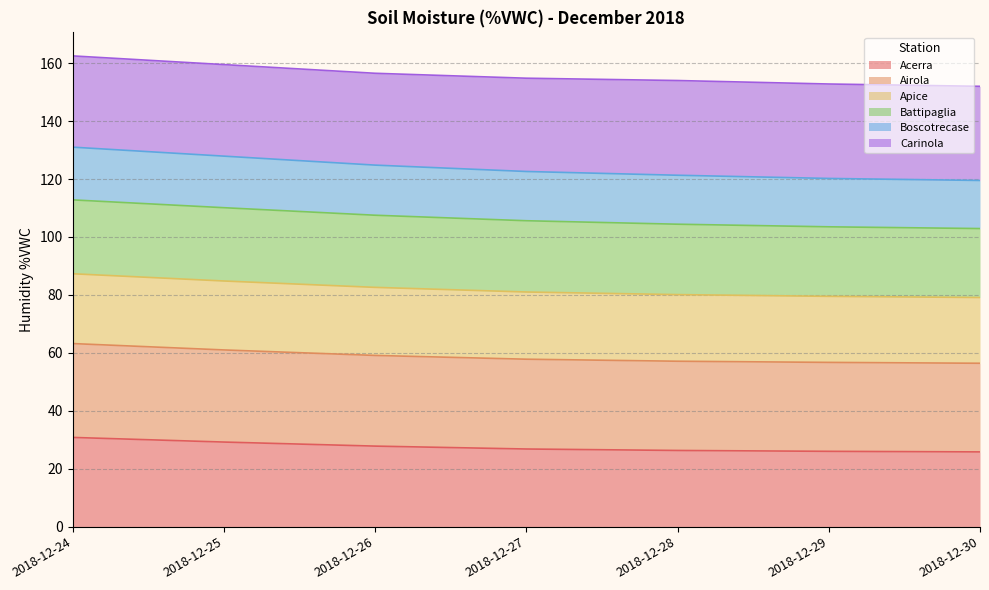

True or false: Acerra has a value of 26.0 at 2018-12-29.

True